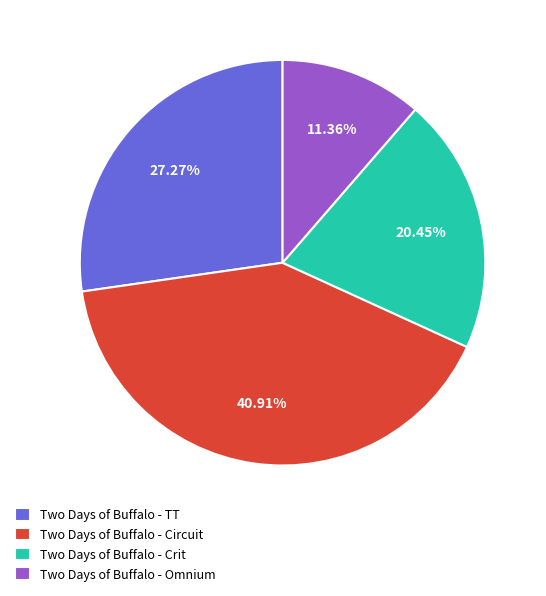

To the nearest percent, what is the average slice percentage?

25%